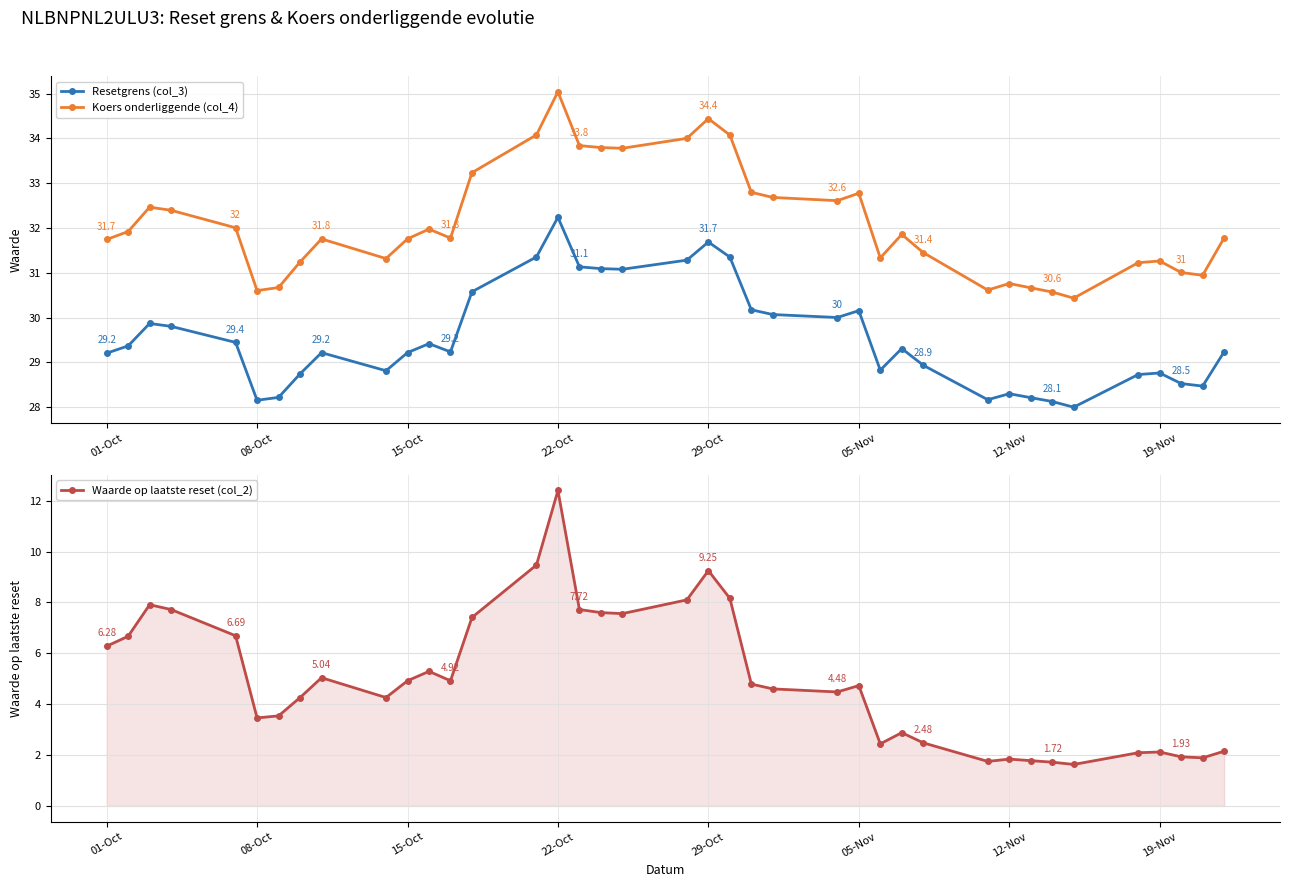

True or false: Waarde op laatste reset (col_2) has more than 0 points higher than both neighbors.

True